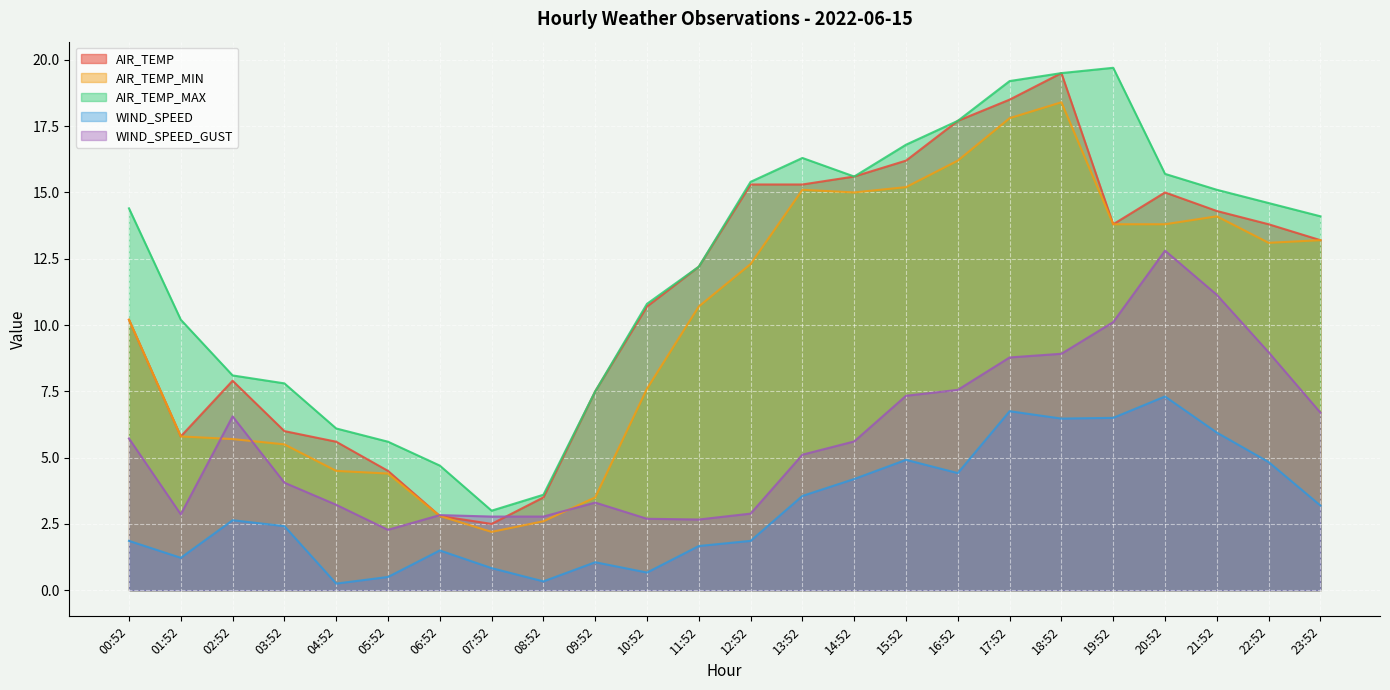

Rank the categories by AIR_TEMP_MAX value from lowest to highest.

07:52, 08:52, 06:52, 05:52, 04:52, 09:52, 03:52, 02:52, 01:52, 10:52, 11:52, 23:52, 00:52, 22:52, 21:52, 12:52, 14:52, 20:52, 13:52, 15:52, 16:52, 17:52, 18:52, 19:52